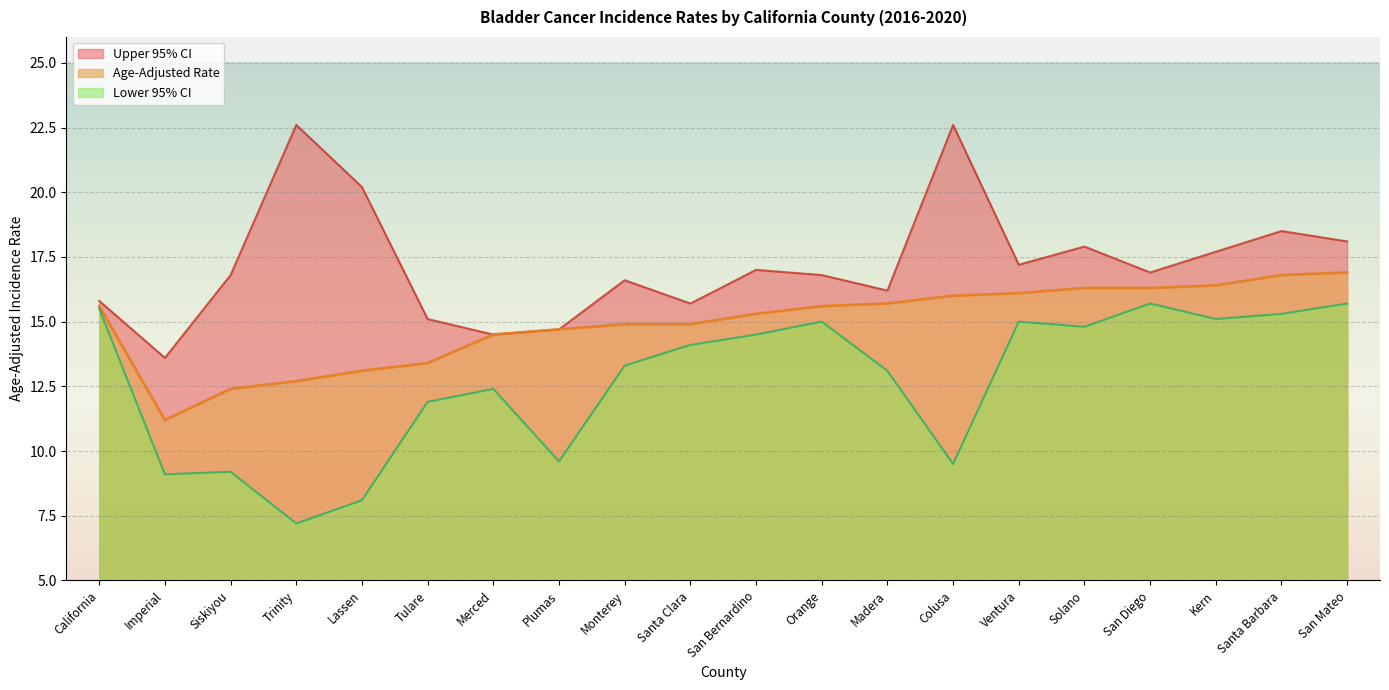

Reading right to left, transcribe all the data shown in this chart.

Upper 95% CI: 18.1	18.5	17.7	16.9	17.9	17.2	22.6	16.2	16.8	17.0	15.7	16.6	14.7	14.5	15.1	20.2	22.6	16.8	13.6	15.8
Age-Adjusted Rate: 16.9	16.8	16.4	16.3	16.3	16.1	16.0	15.7	15.6	15.3	14.9	14.9	14.7	14.5	13.4	13.1	12.7	12.4	11.2	15.6
Lower 95% CI: 15.7	15.3	15.1	15.7	14.8	15.0	9.5	13.1	15.0	14.5	14.1	13.3	9.6	12.4	11.9	8.1	7.2	9.2	9.1	15.5